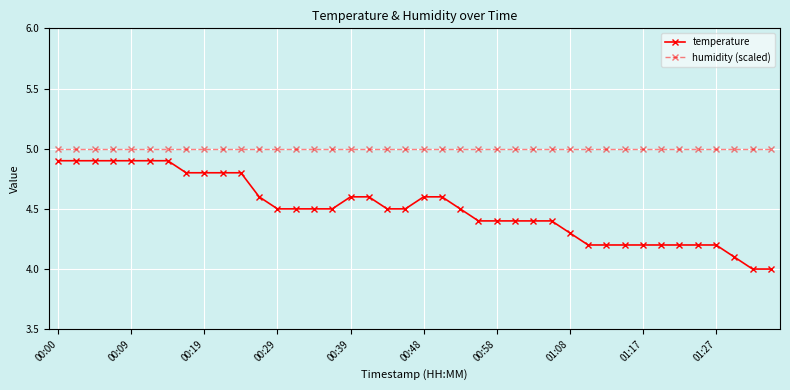

What is the value of the temperature point at the 21st from the left?

4.6